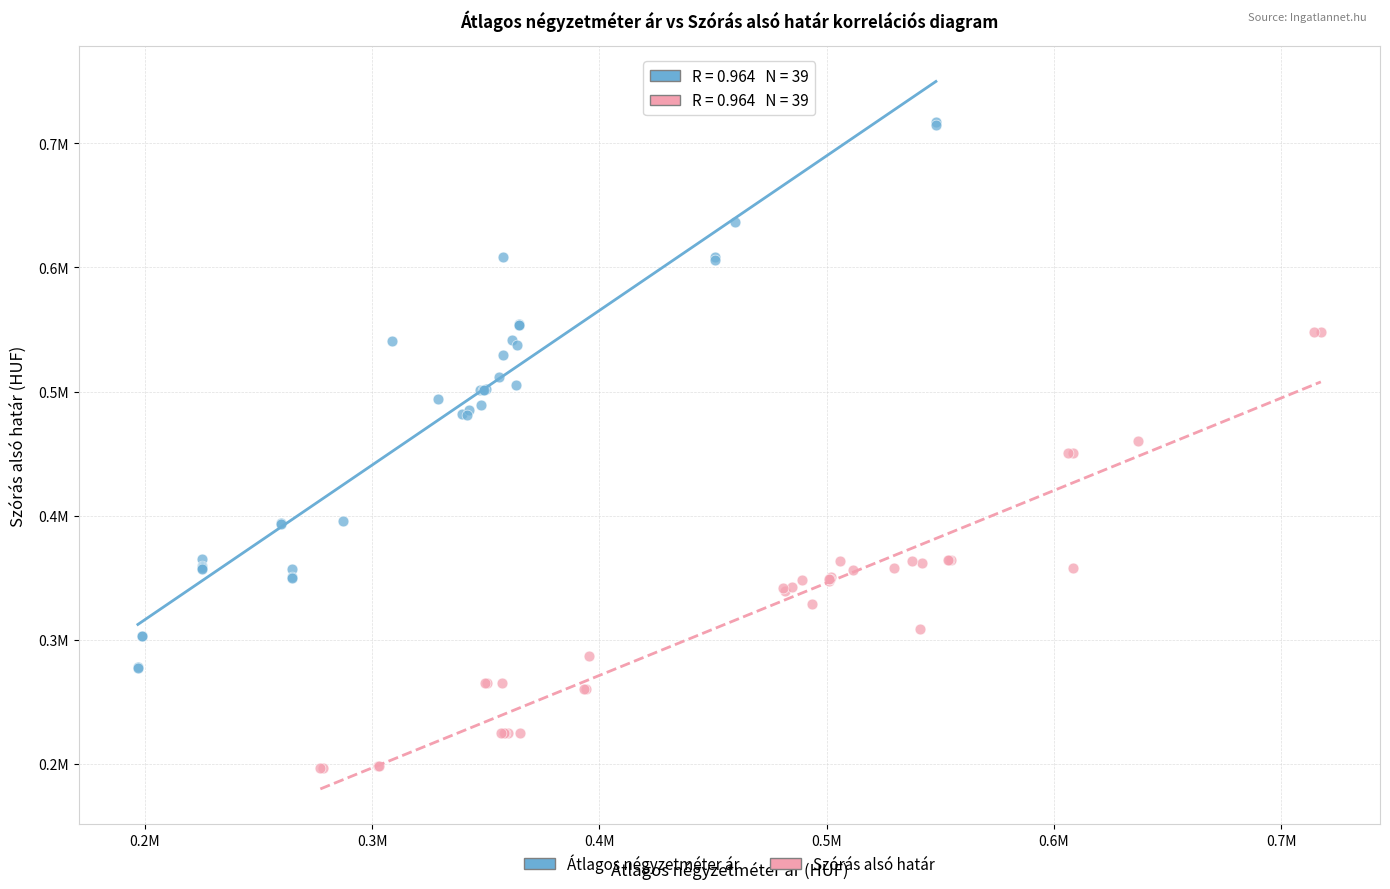

Which series reaches the minimum Y coordinate?

Szórás alsó határ